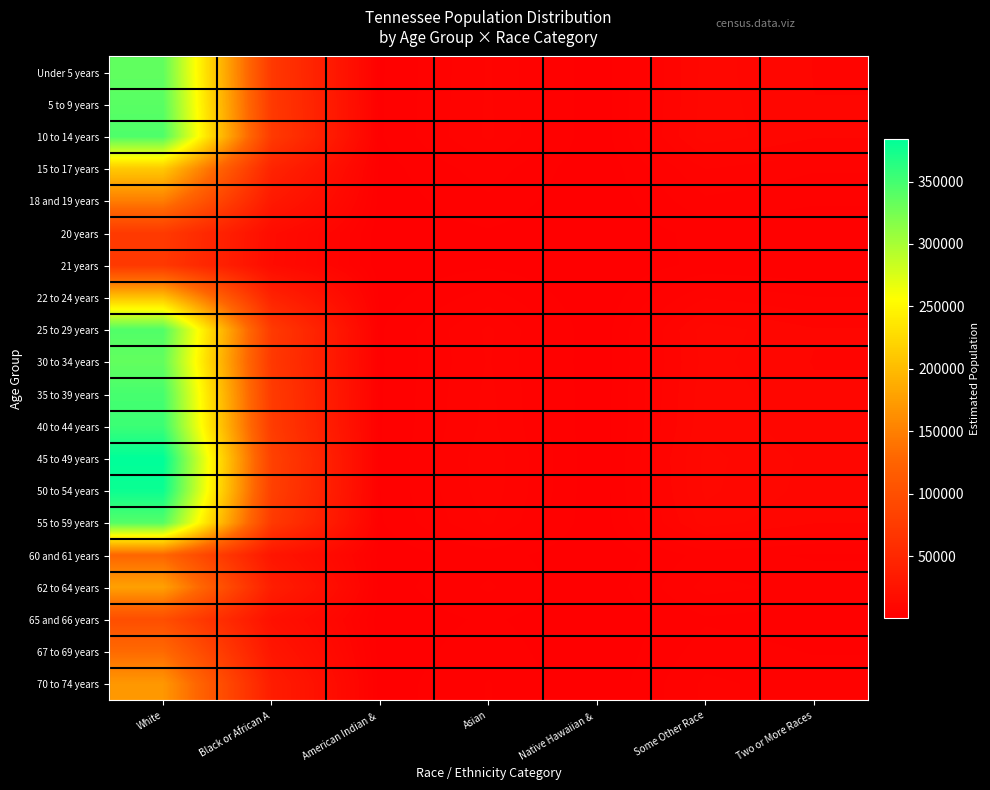

What is the minimum value shown in the chart?

52.6